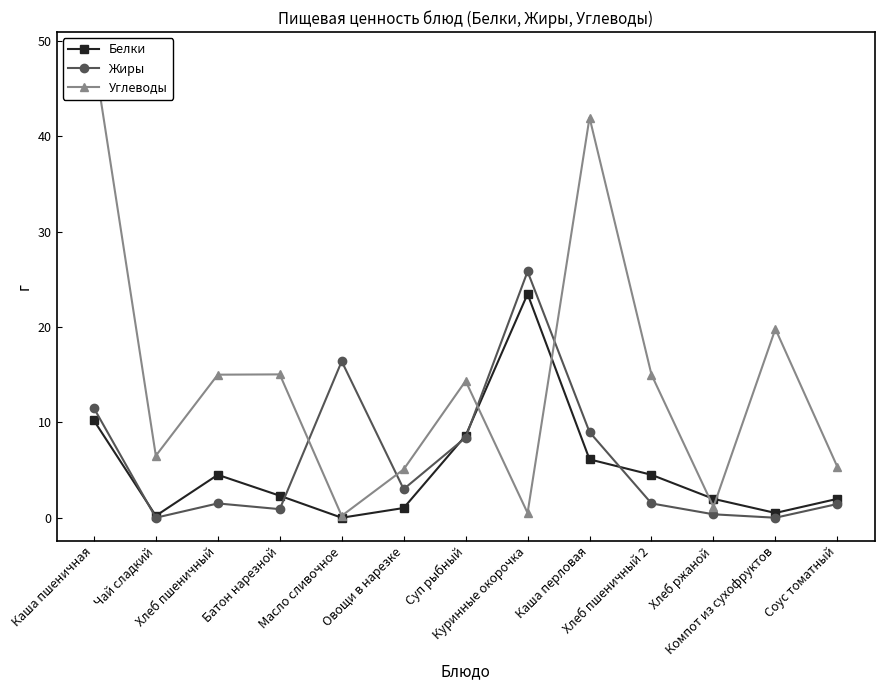

How many lines are shown in the chart?

3